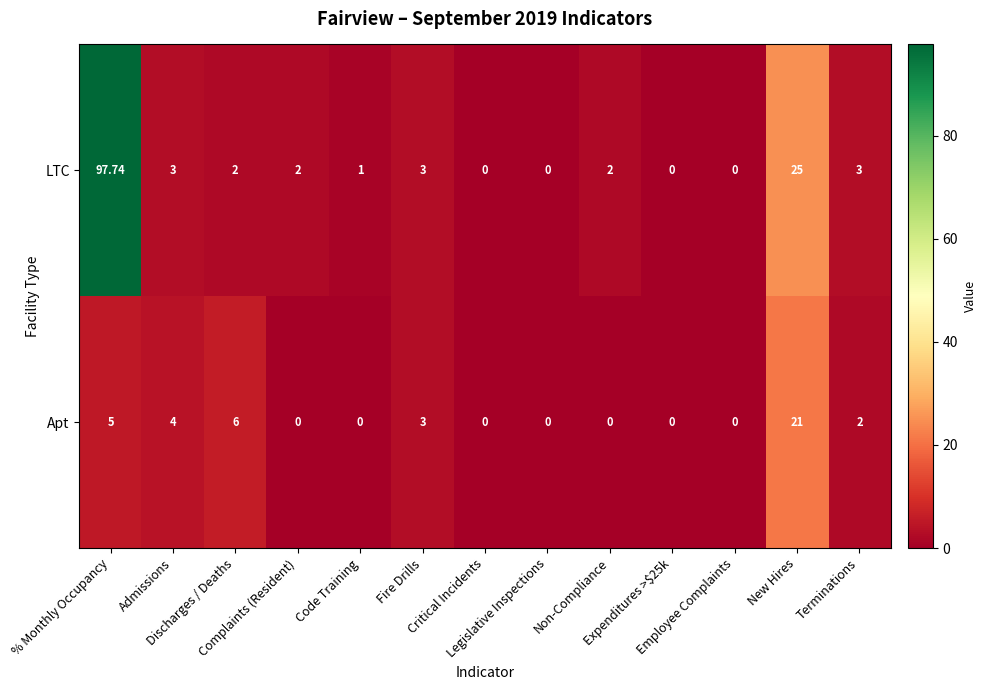

Rank the series by their average value, from highest to lowest.

LTC, Apt